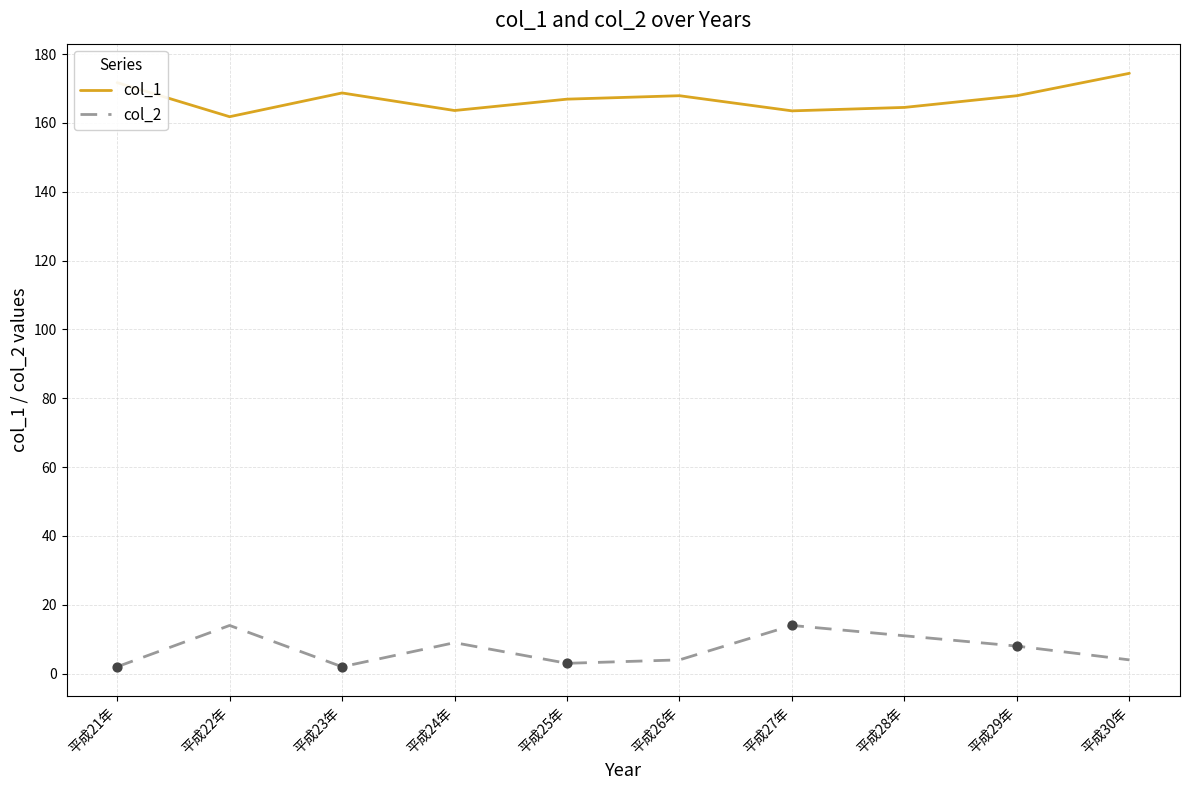

What is the maximum value shown in the chart?

174.4